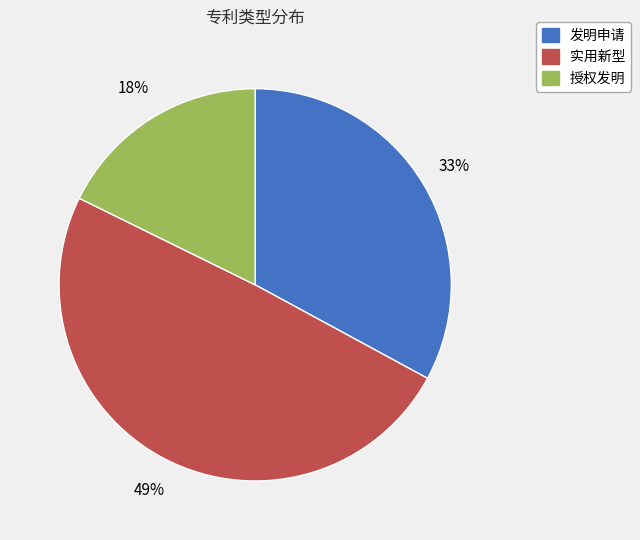

Rank the categories by value from lowest to highest.

授权发明, 发明申请, 实用新型